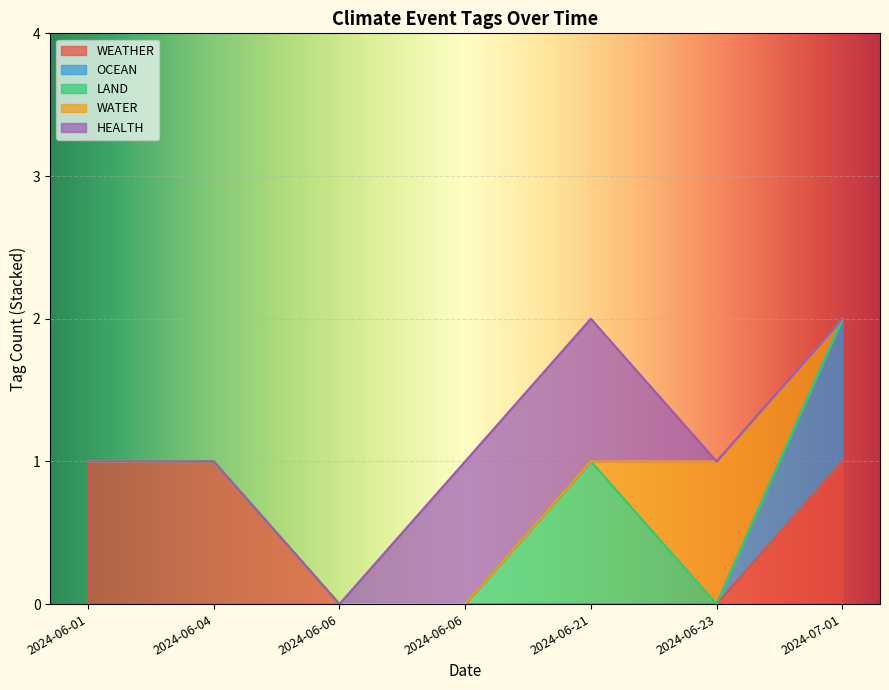

The value of WEATHER at 2024-06-06 is 0. True or false?

True